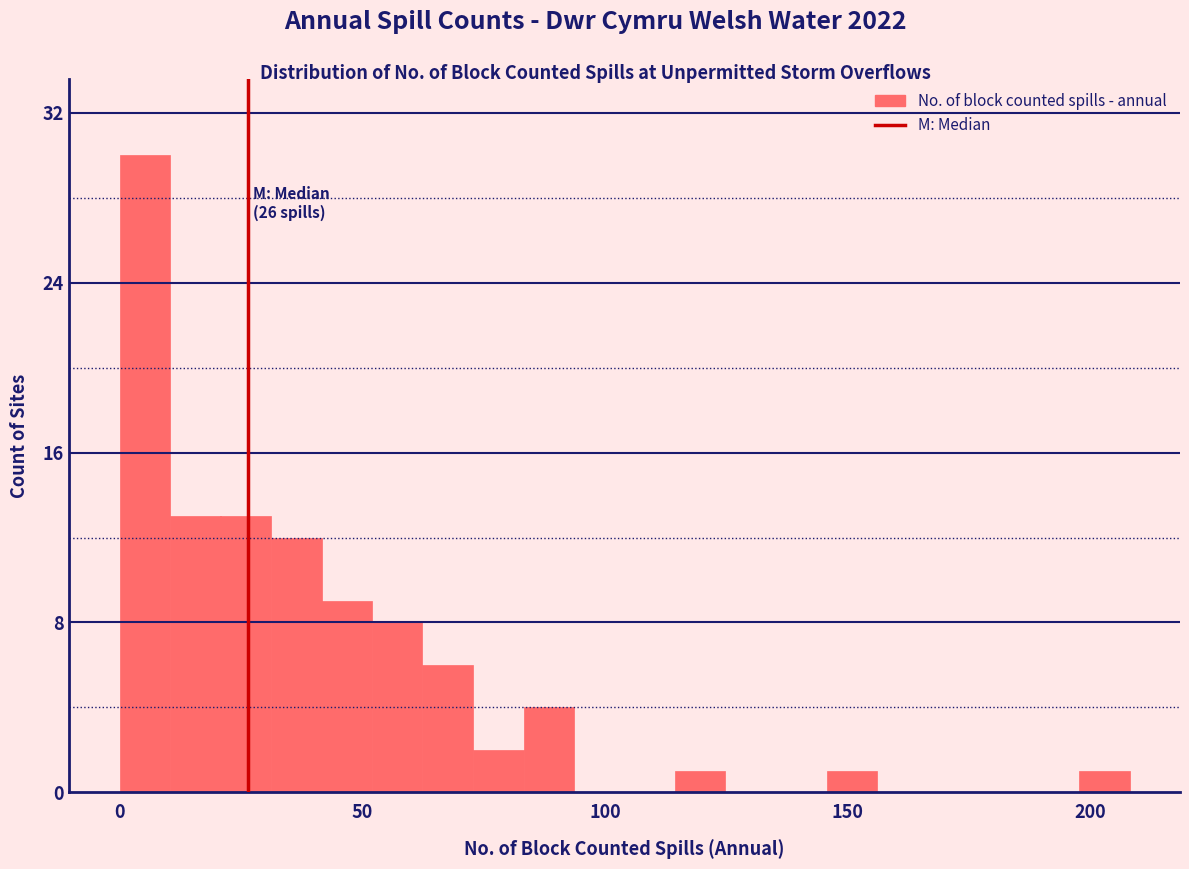

Read against the x-axis, roughly where is the centre of the tallest bar?

5